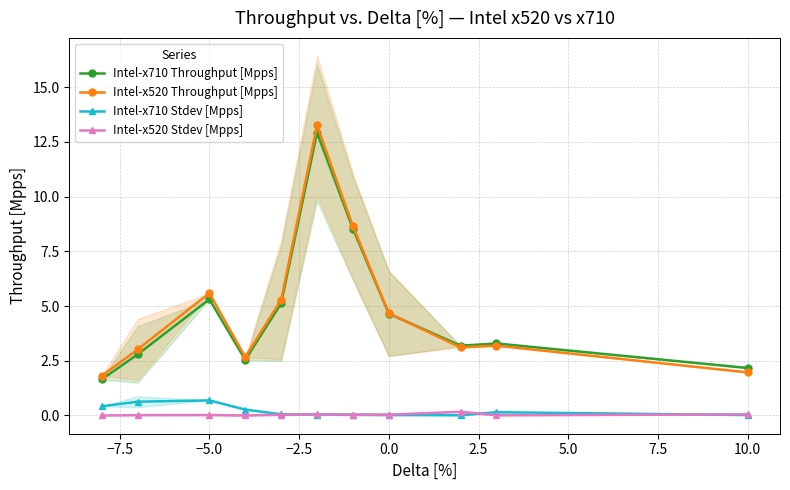

The Intel-x710 Stdev [Mpps] series shows 0.0 at 10.0. True or false?

True